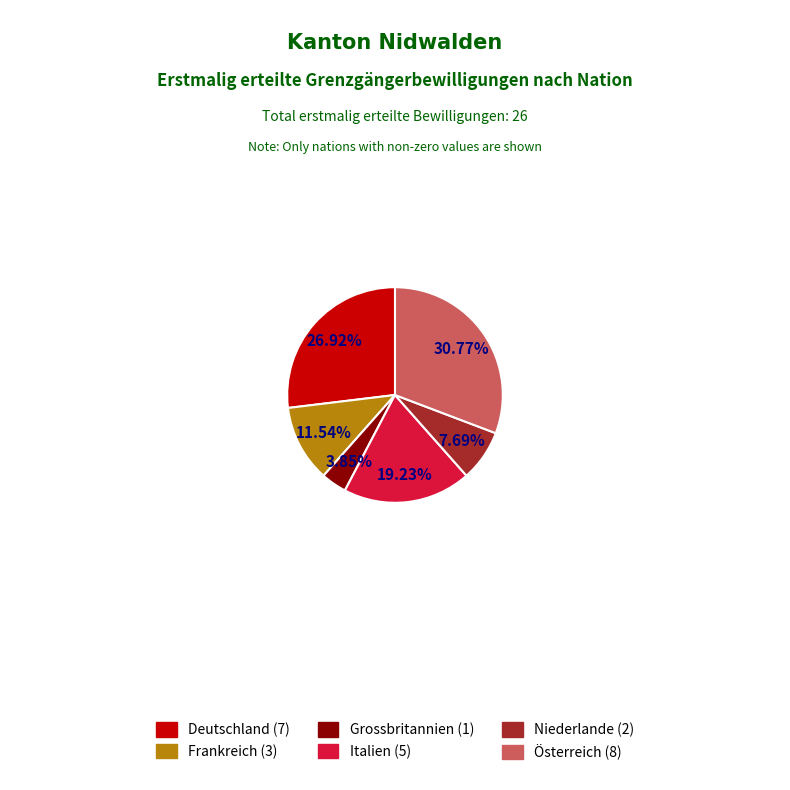

To the nearest percent, what portion does Österreich represent?

31%